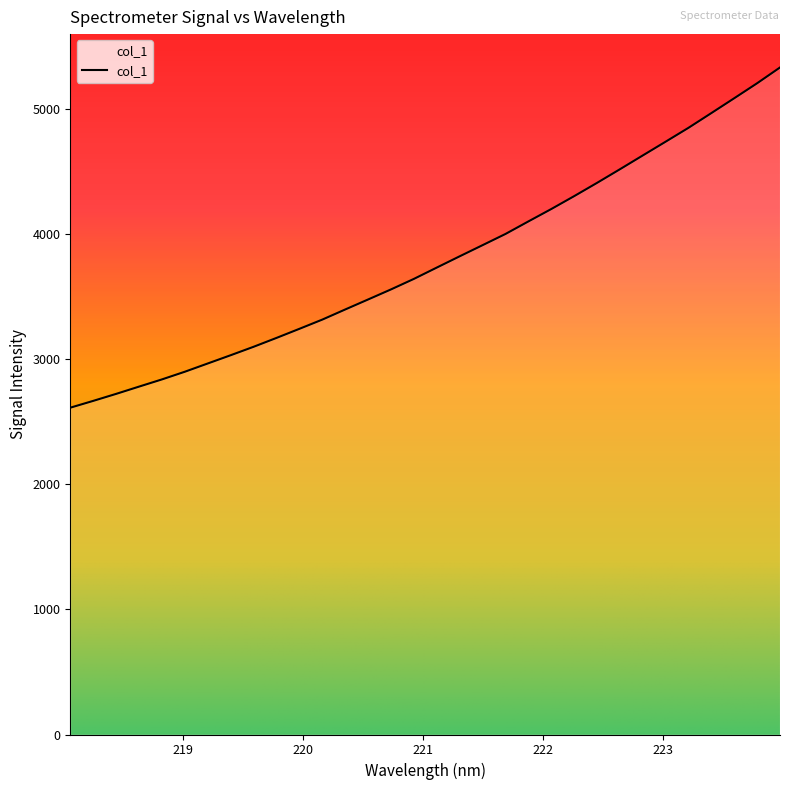

How many lines are shown in the chart?

1